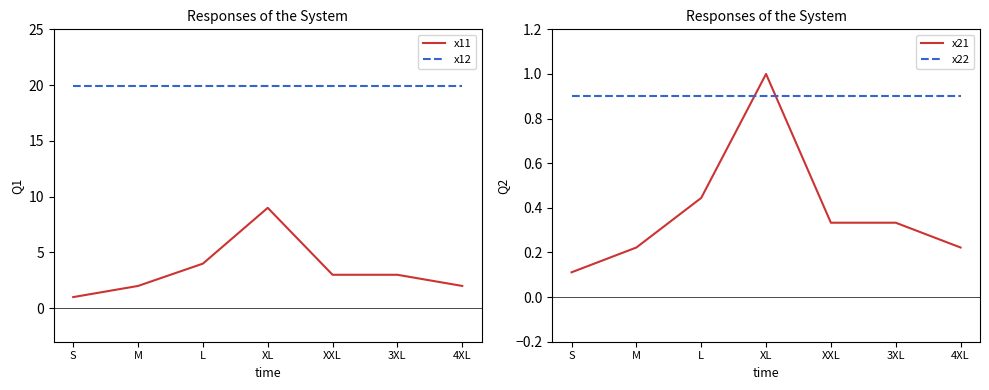

What is the maximum value shown in the chart?

19.9